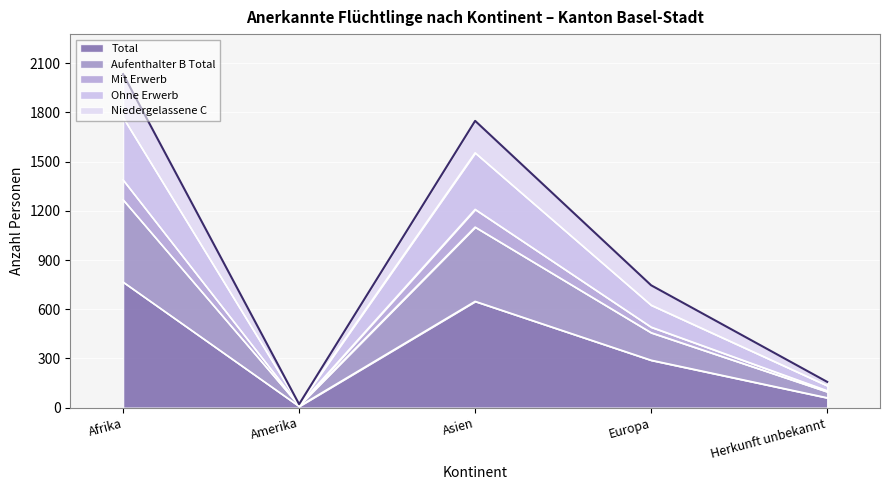

True or false: Niedergelassene C has more than 0 interior local peaks.

True